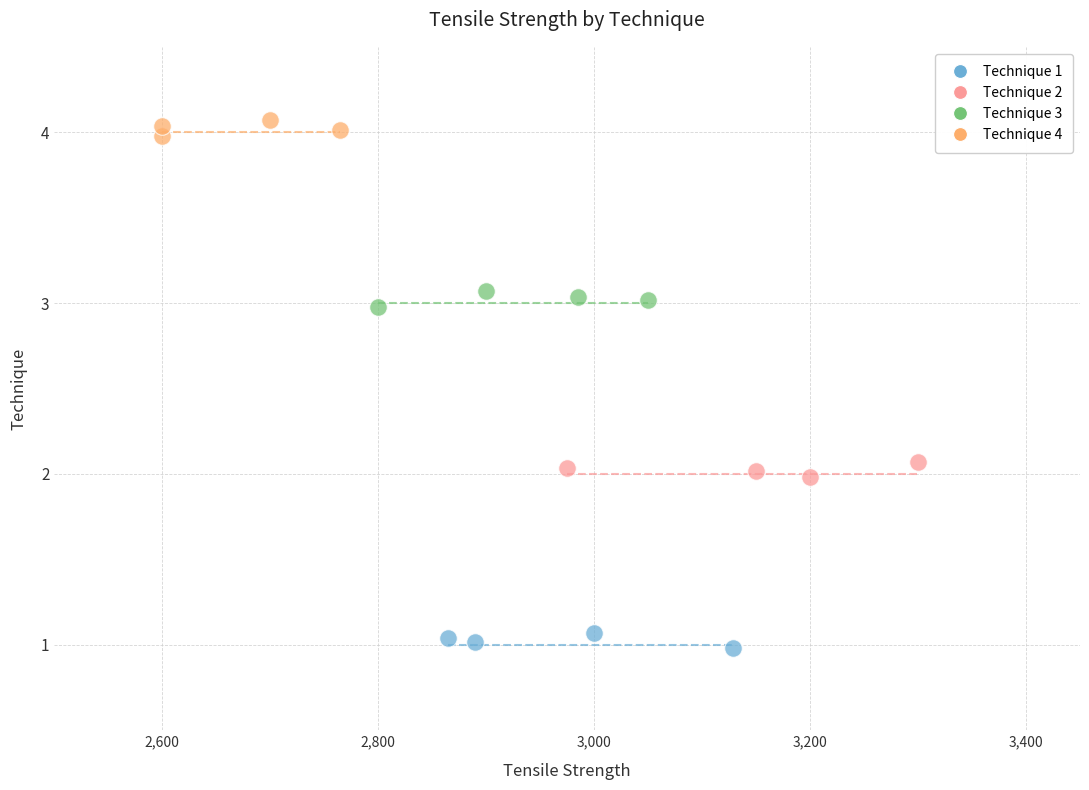

What are all the series names shown in the legend?

Technique 1, Technique 2, Technique 3, Technique 4